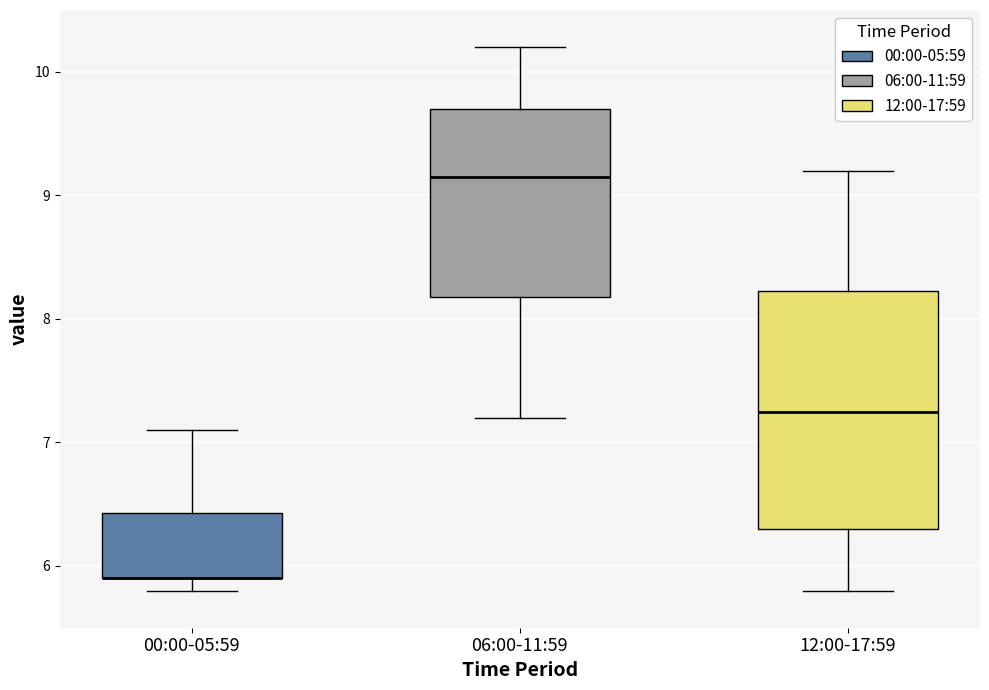

Comparing the boxes themselves (not the whiskers), which one is the tallest?

12:00-17:59